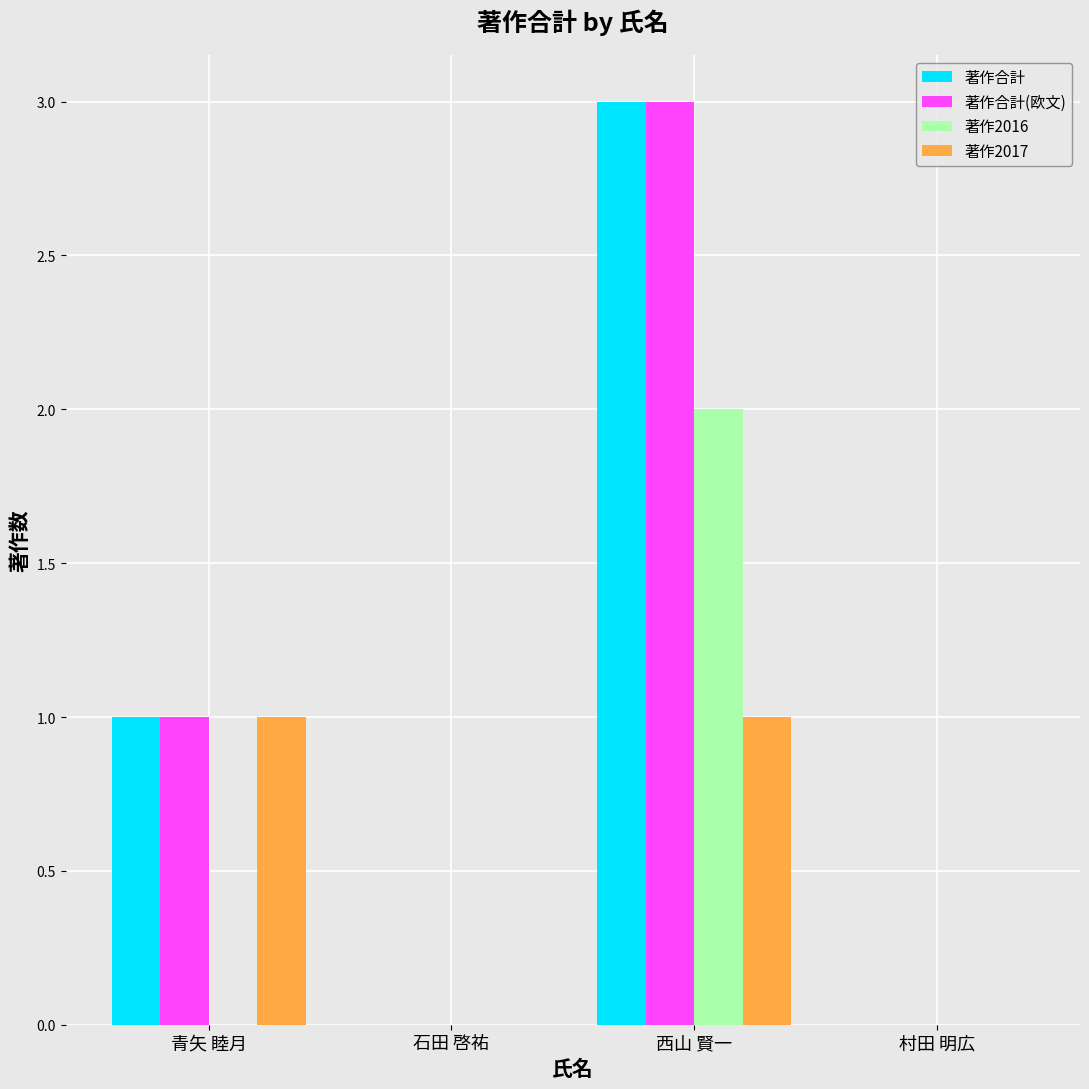

What is the approximate value of 著作合計 at 西山 賢一?

3